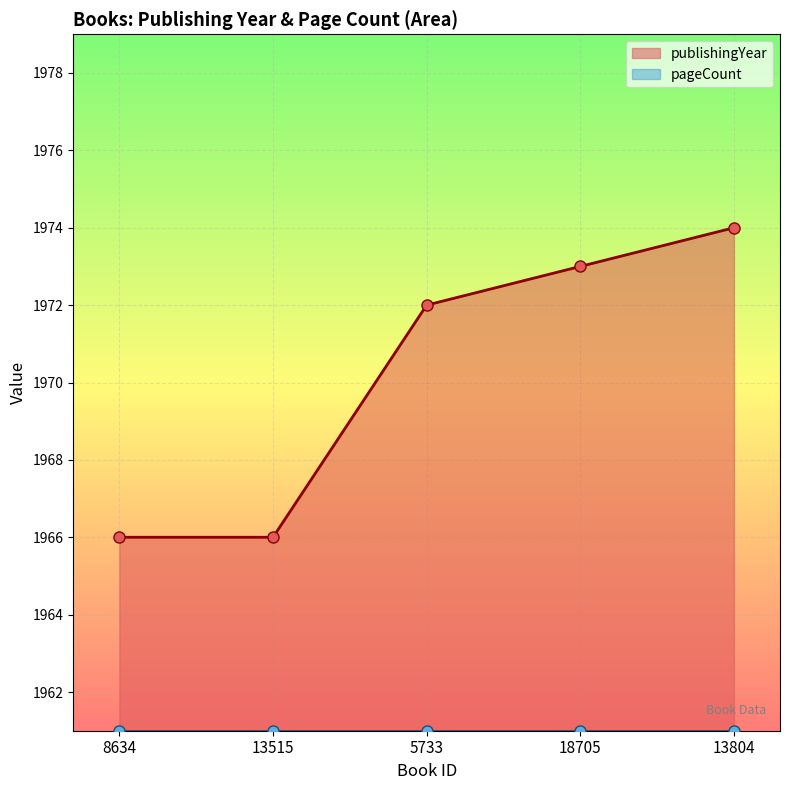

The value at 13804 is 2983. True or false?

False